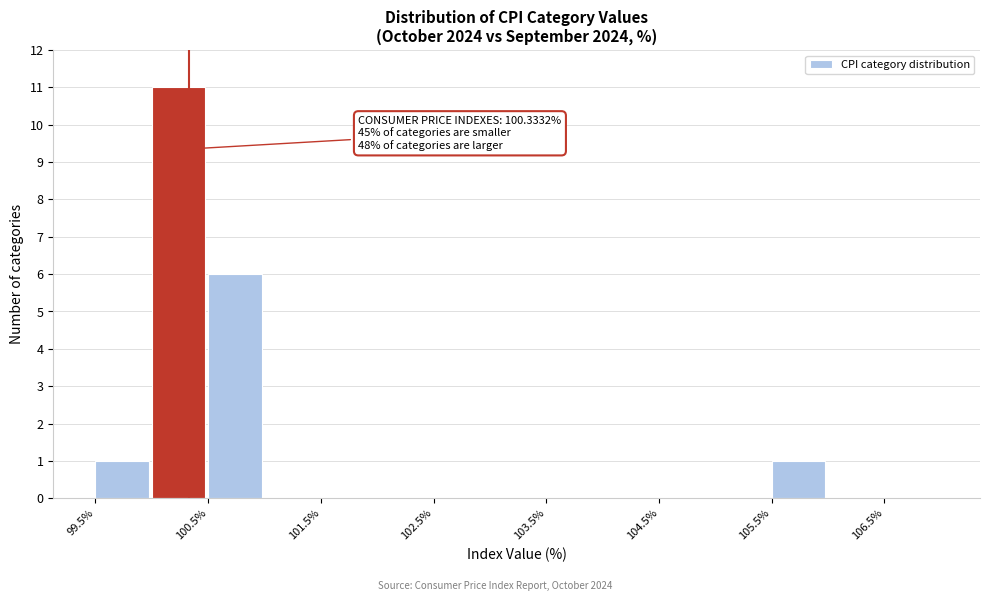

Which range on the x-axis has the tallest bar?

100.0 to 100.5